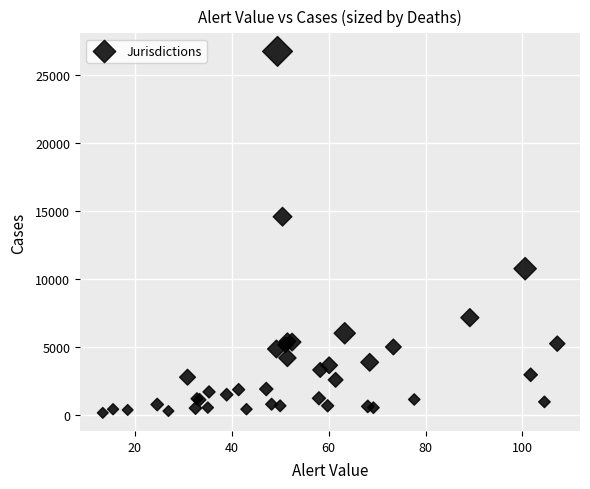

What Y value in the scatter plot is closest to 13434?

14571